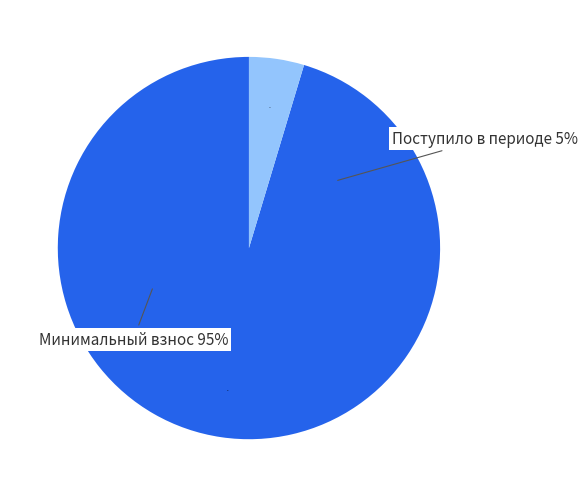

What percentage is the сверх минимального размера взноса slice, to the nearest percent?

5%